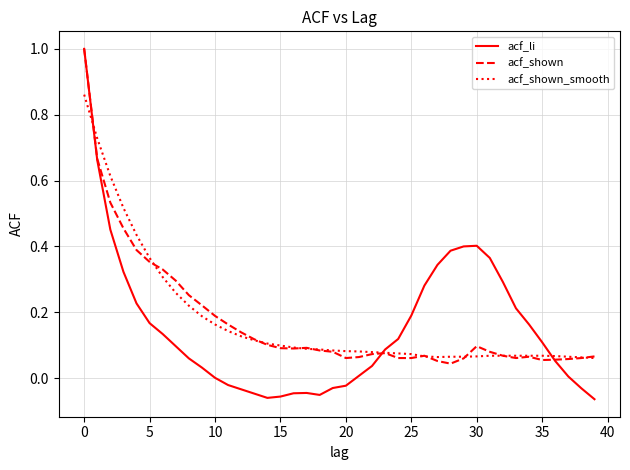

Which series has the widest spread of values?

acf_li